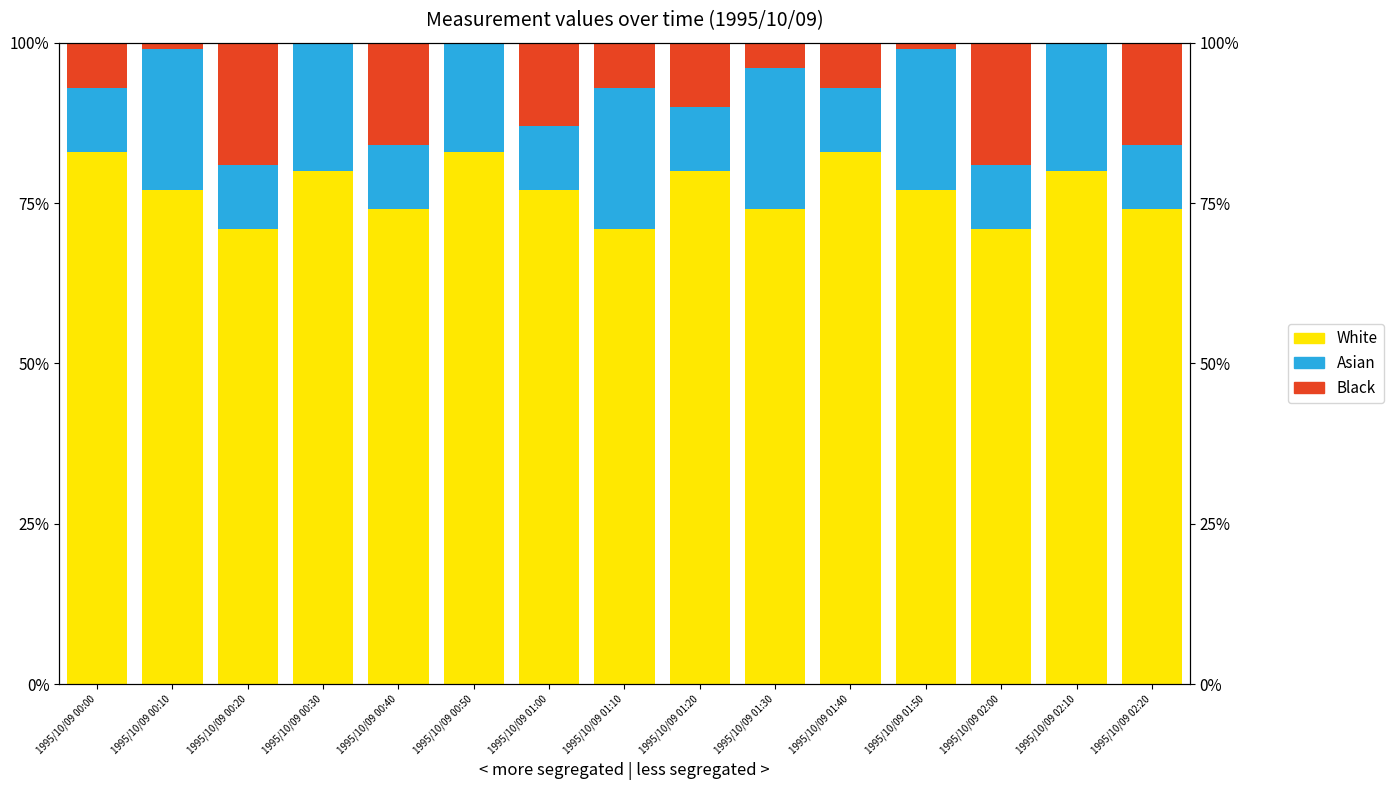

How many bars are there in each group?

3